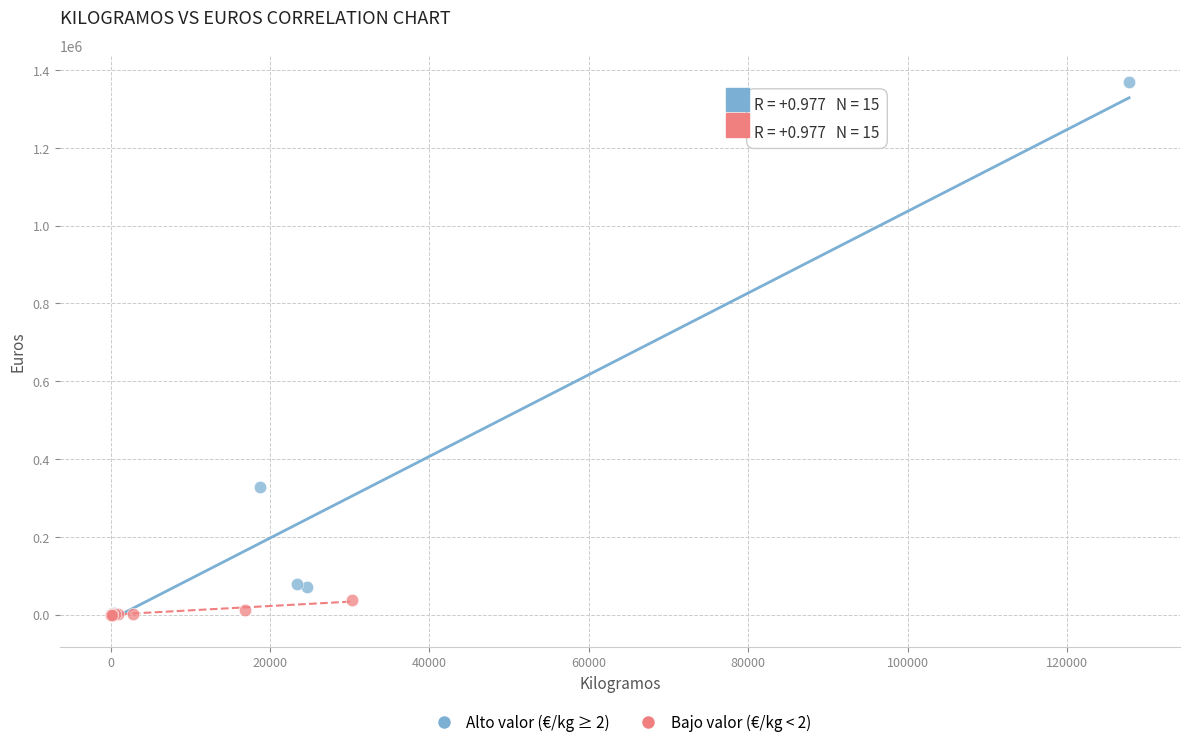

Which series has the largest Y range (max minus min)?

Alto valor (€/kg ≥ 2)